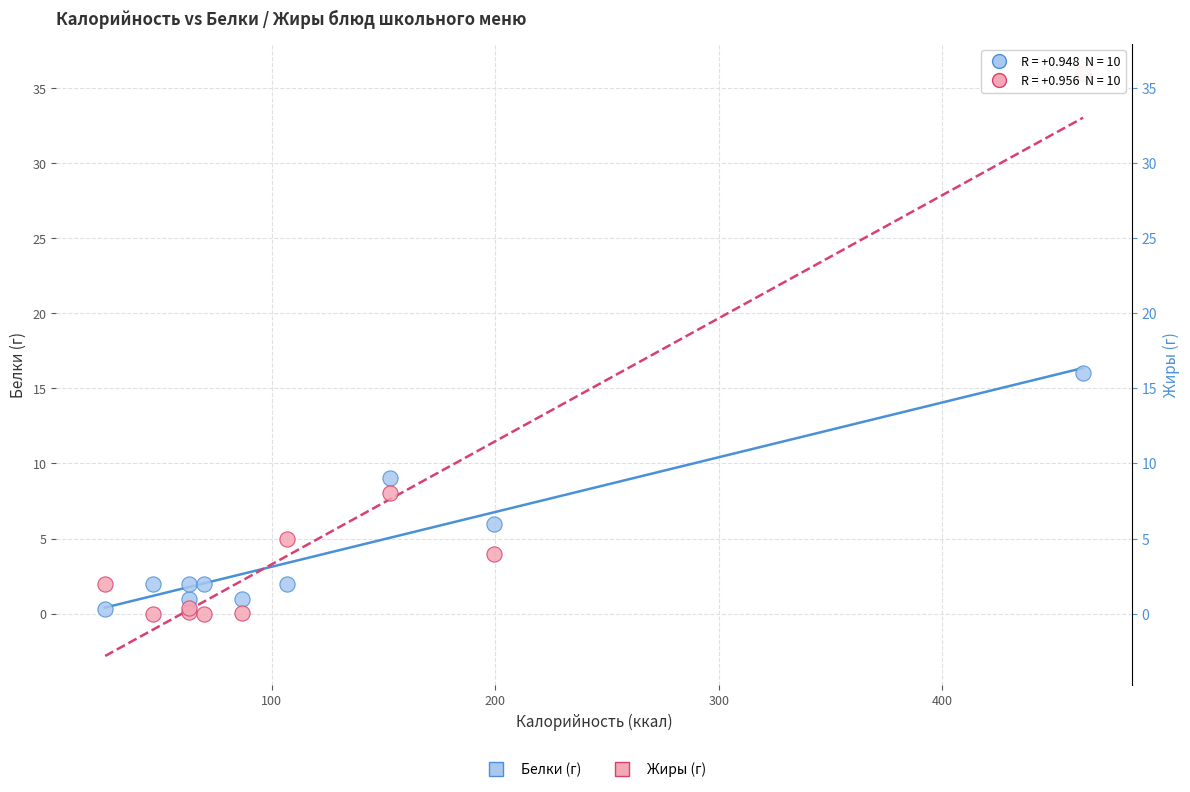

In the Жиры (г) series, what Y value is closest to 18?

8.0